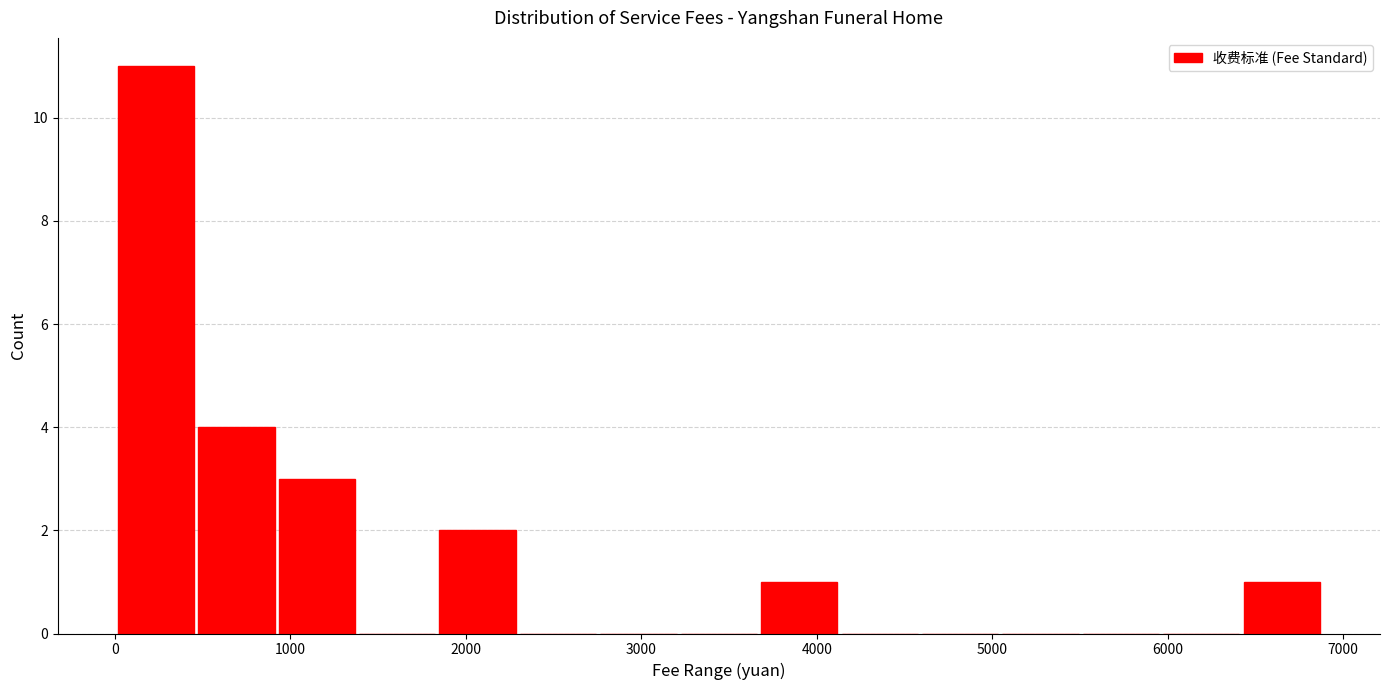

What is the height of the bar covering 900 to 1400 on the x-axis? Neither the bar edges nor the heights are printed on the chart, so give them approximately, as read against the axes.

3